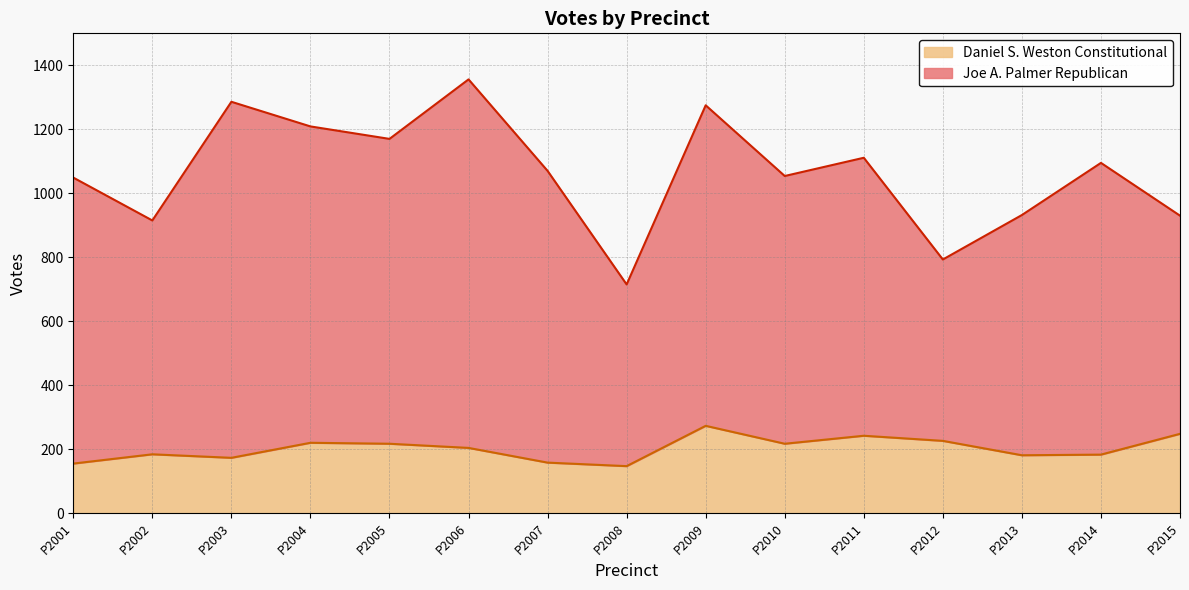

What is the maximum value for Daniel S. Weston Constitutional?

273